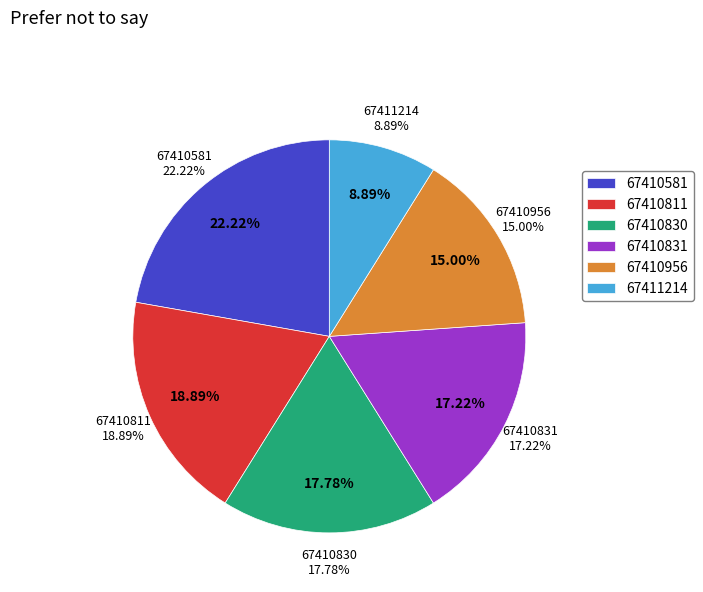

What percentage is the 67410811 slice, to the nearest percent?

19%